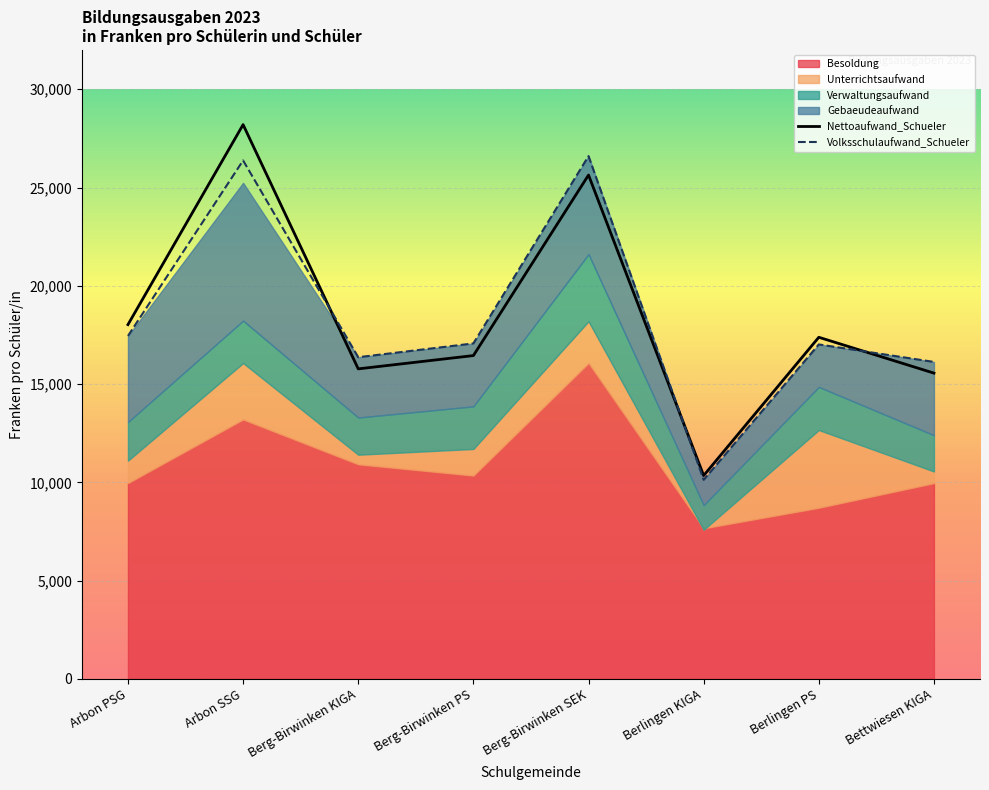

Does the chart display data point markers on the line(s)?

No